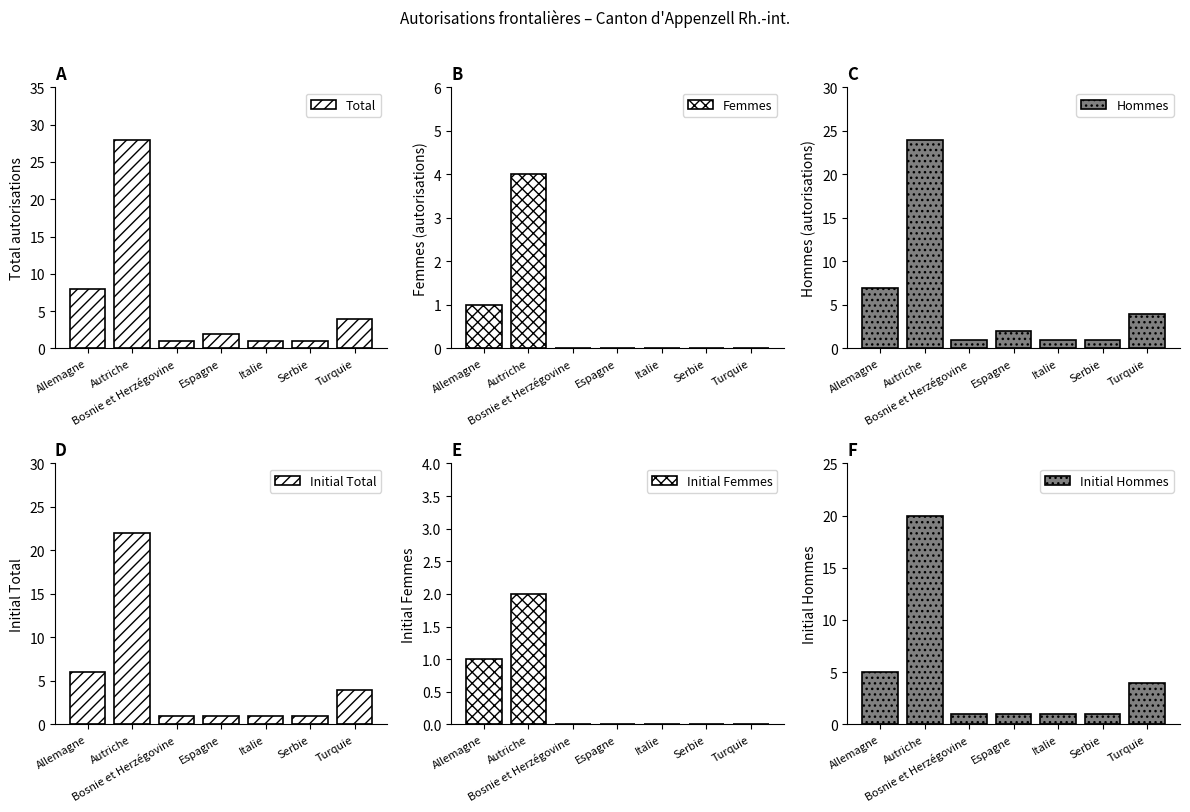

Which has a higher value, Italie or Allemagne?

Allemagne